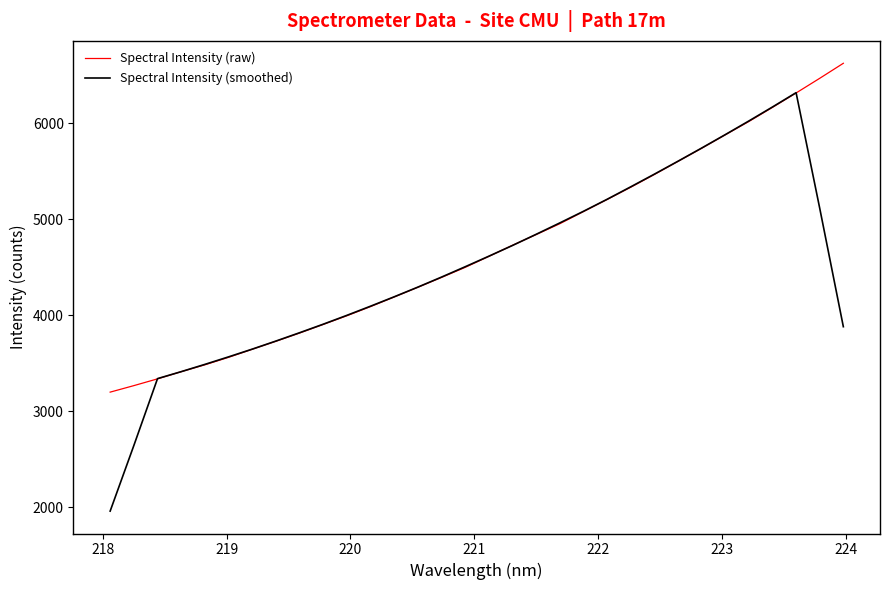

What is the smallest value displayed?

1960.7